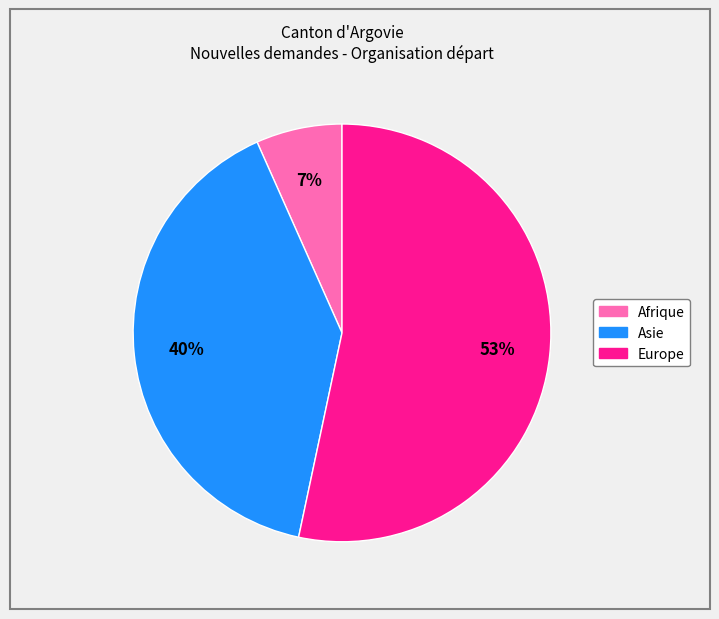

Which category accounts for the majority?

Europe